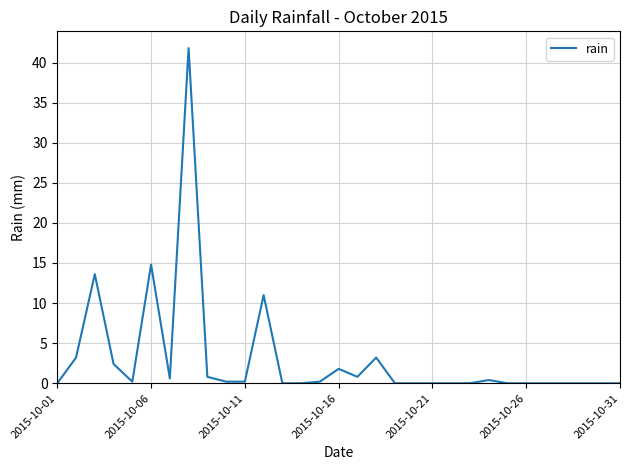

What is the difference between the maximum and minimum values?

41.8